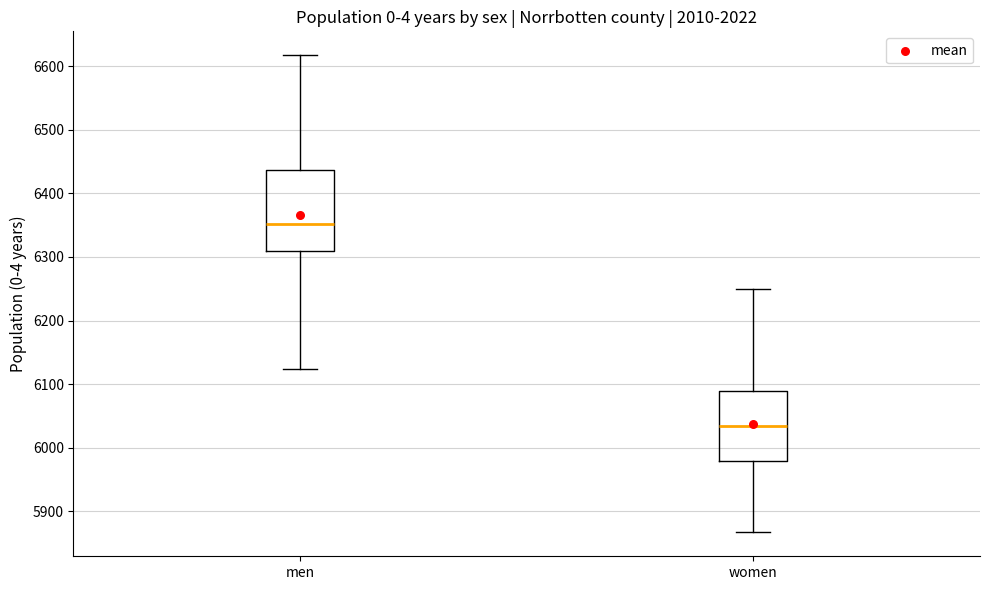

Which box is the tallest, from its lower edge to its upper edge?

men